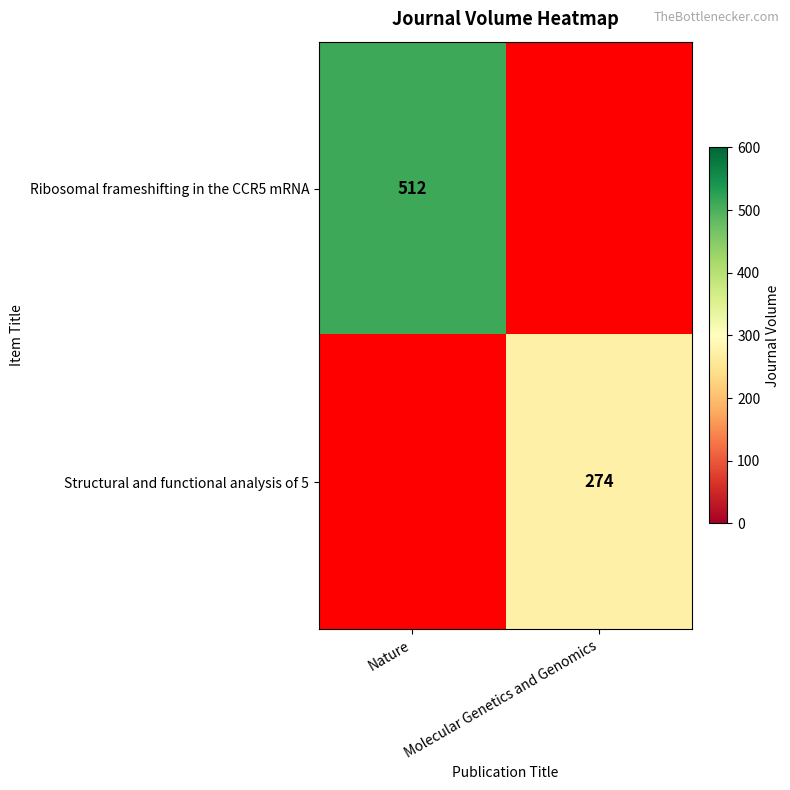

Is it true that Structural and functional analysis of 5 equals 172 at Molecular Genetics and Genomics?

False